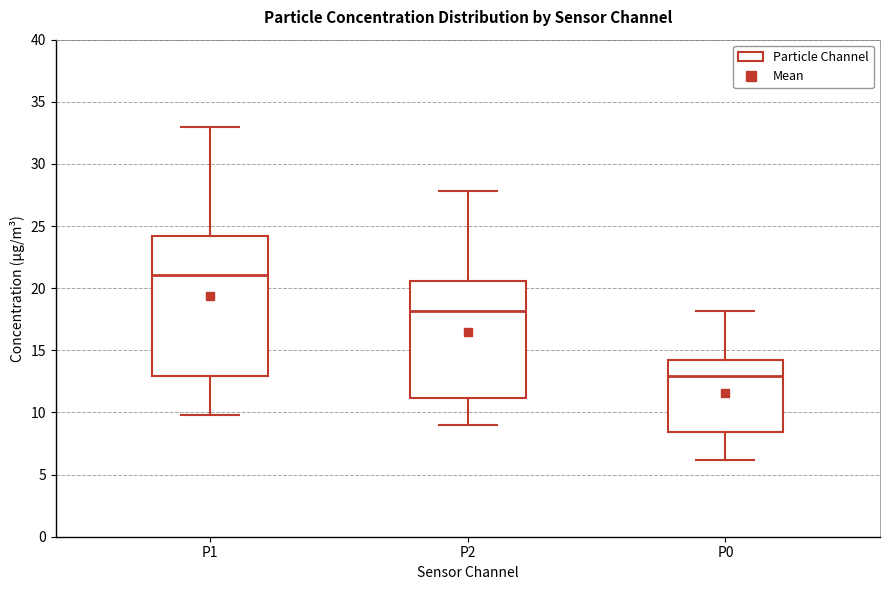

Comparing the boxes themselves (not the whiskers), which one is the tallest?

P1